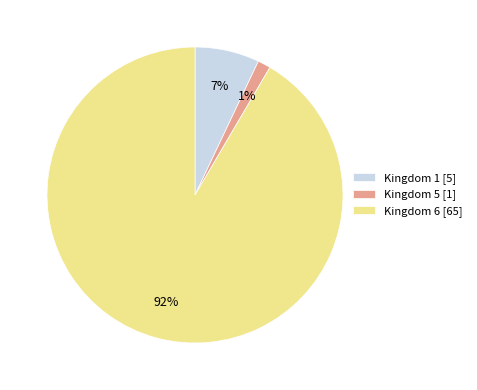

Do Kingdom 6 [65] and Kingdom 5 [1] together represent more than half of the pie?

Yes